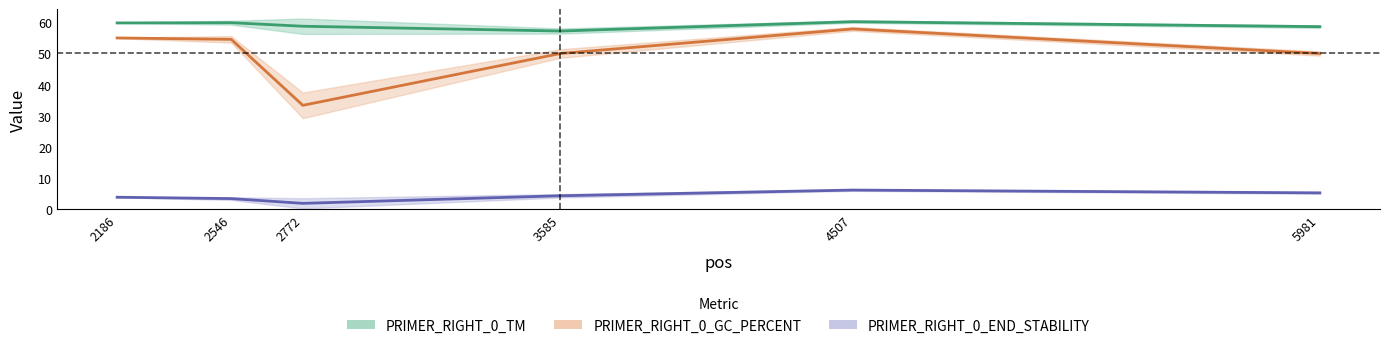

How many lines are shown in the chart?

3